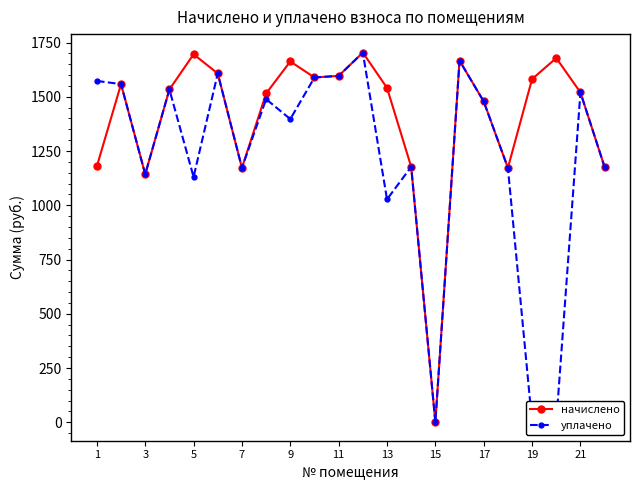

True or false: начислено and уплачено cross at least once.

False